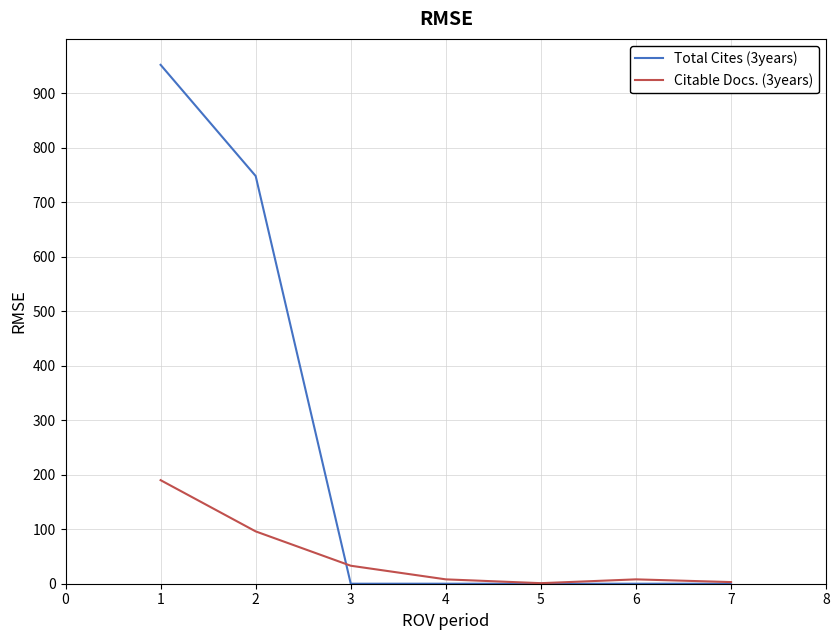

Which series has the widest spread of values?

Total Cites (3years)